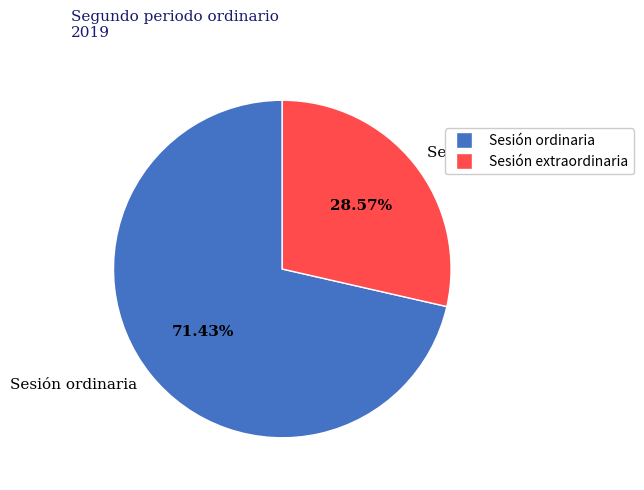

Which slice is the smallest?

Sesión extraordinaria